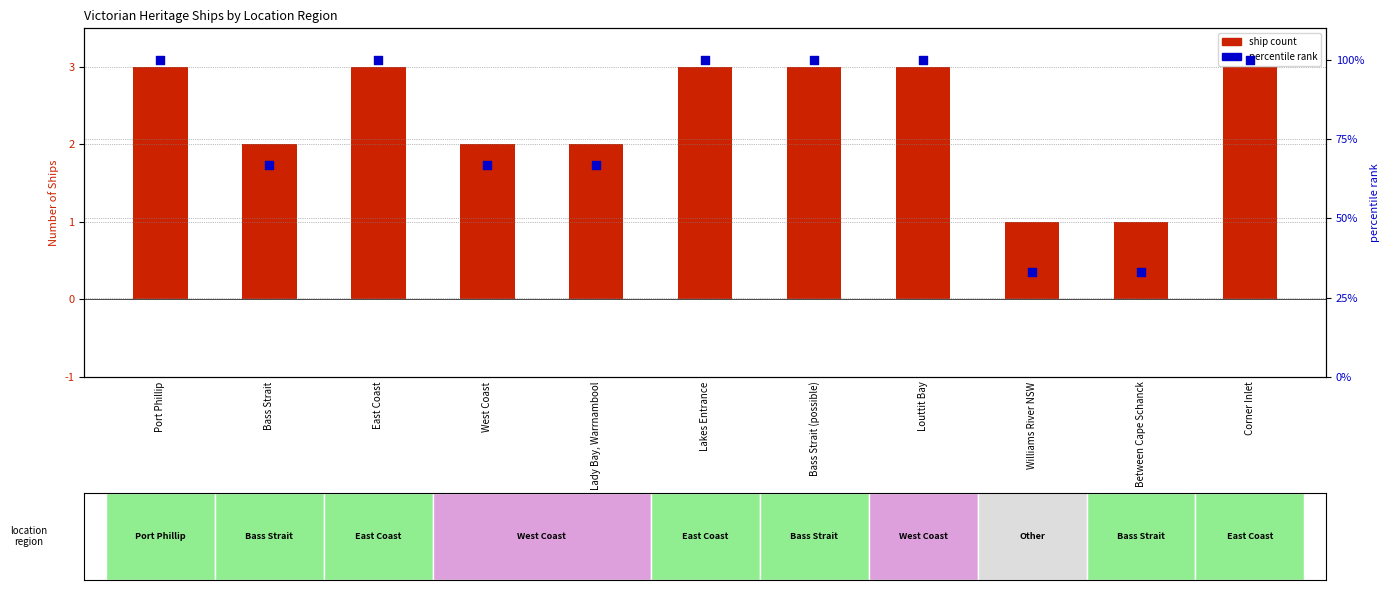

Which series reaches the minimum Y coordinate?

ship count